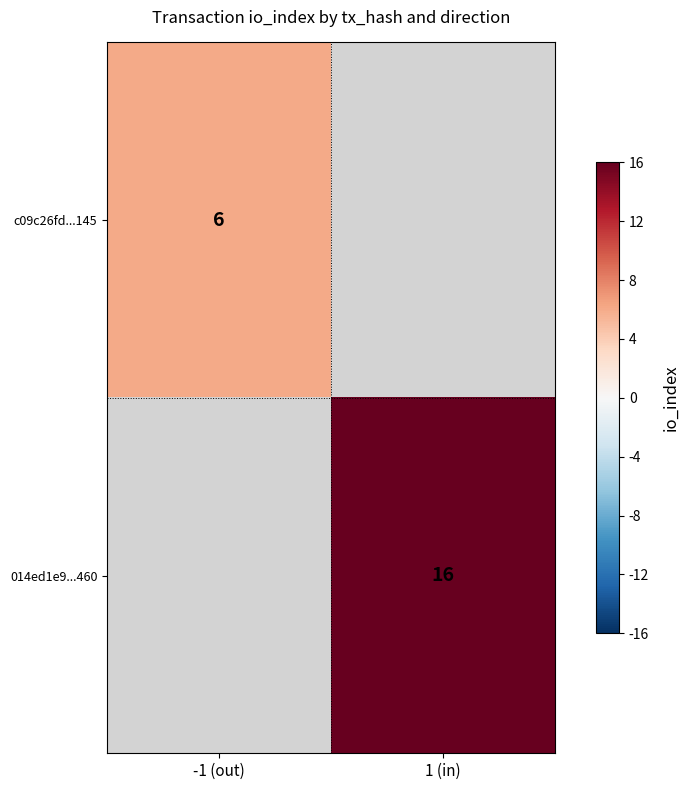

What is the greatest value displayed?

16.0